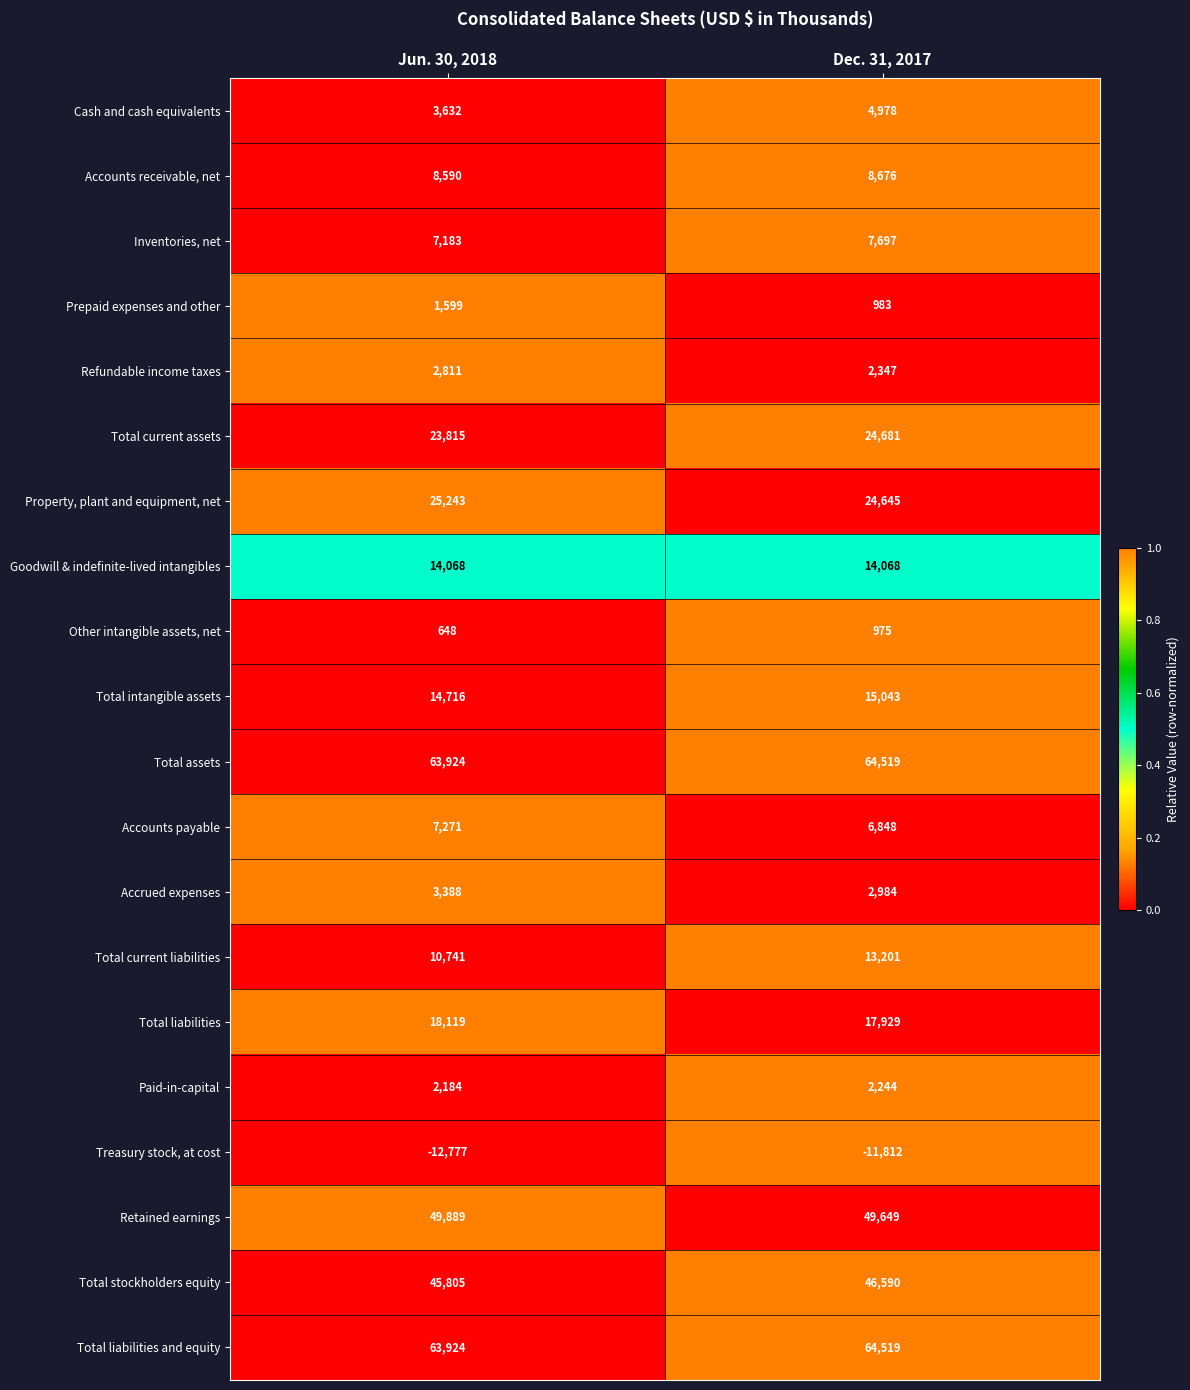

Which series changed the most between Jun. 30, 2018 and Dec. 31, 2017?

Total current liabilities